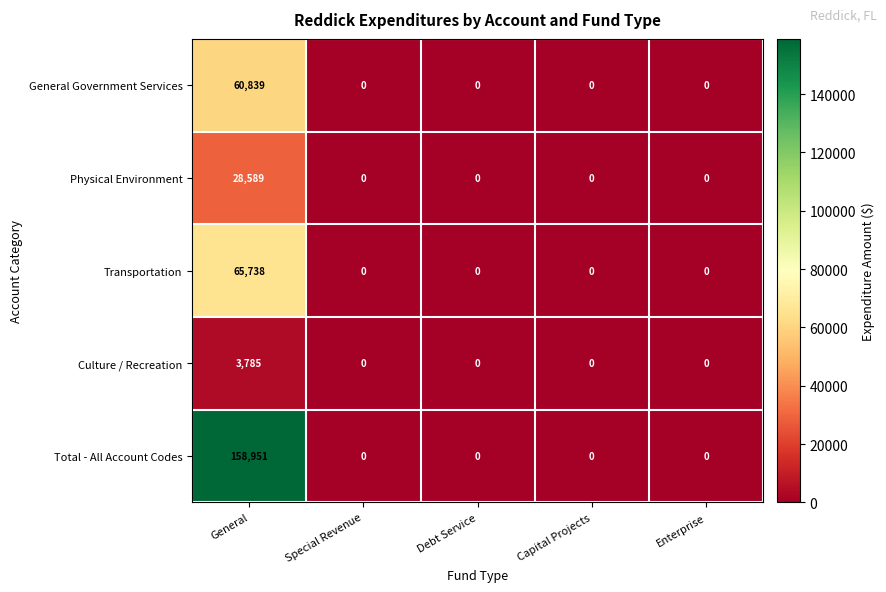

What is the sum of the Total - All Account Codes values at Special Revenue and General?

158951